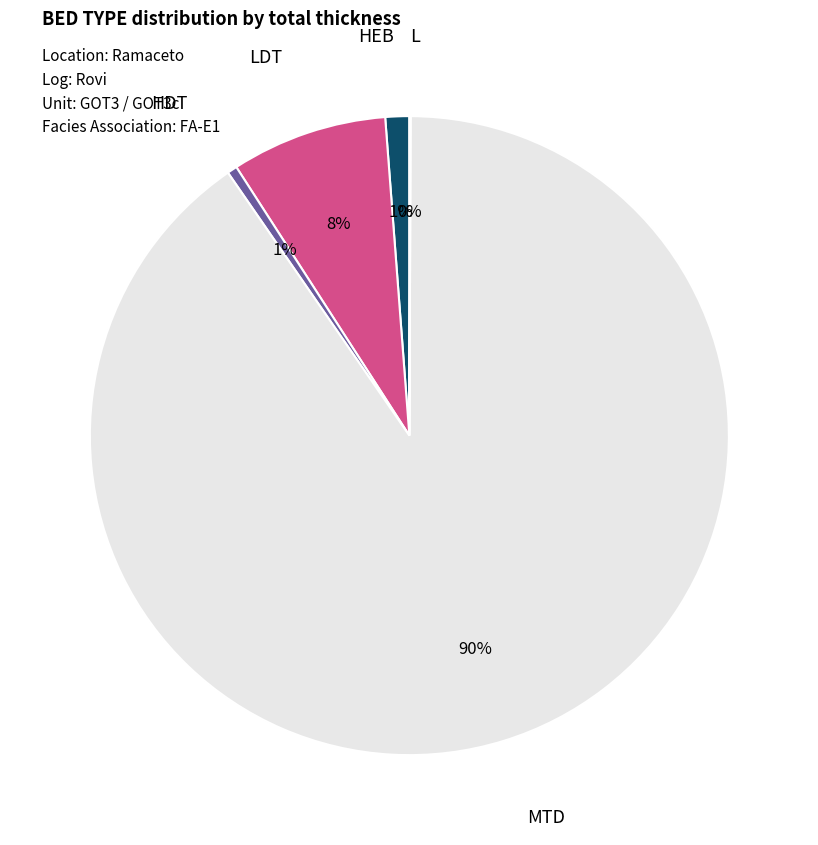

To the nearest percent, what is the difference between the largest and smallest slice percentages?

90%